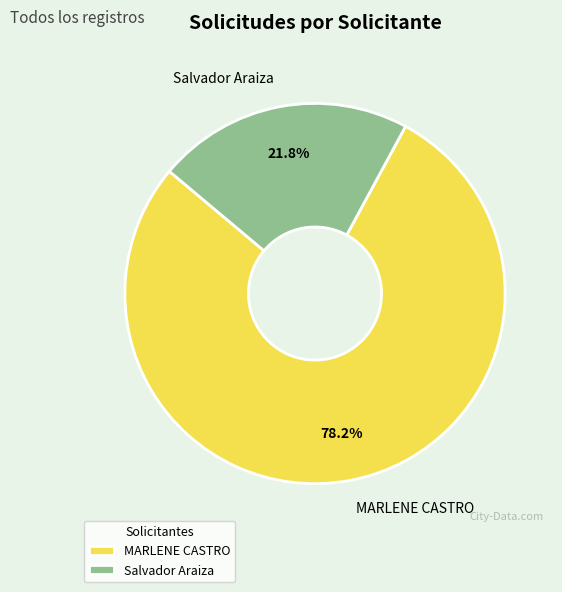

Which has a higher value, MARLENE CASTRO or Salvador Araiza?

MARLENE CASTRO